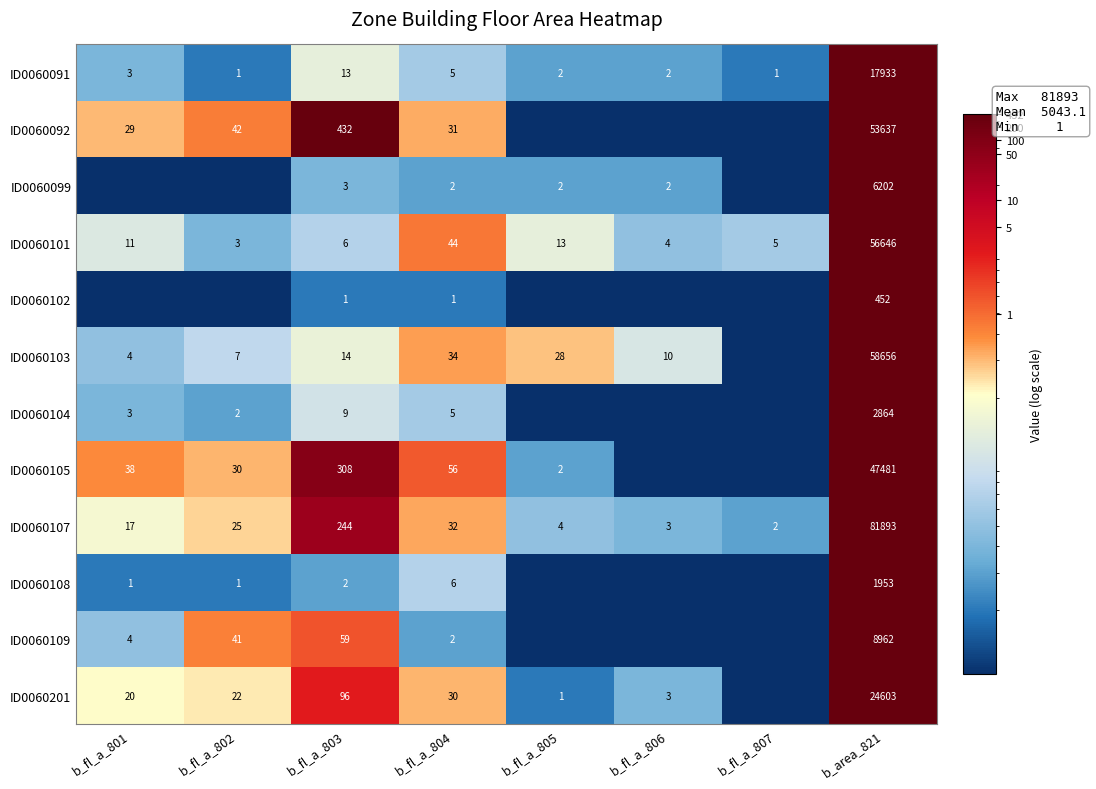

Between b_fl_a_806 and b_fl_a_802, which is larger?

b_fl_a_806